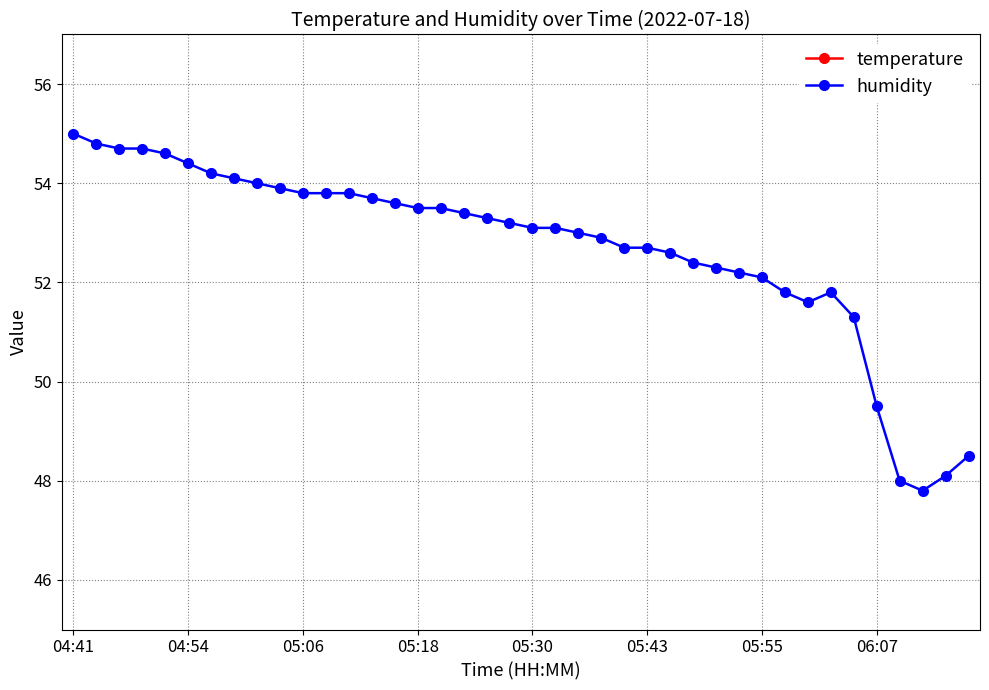

True or false: temperature and humidity cross at least once.

False